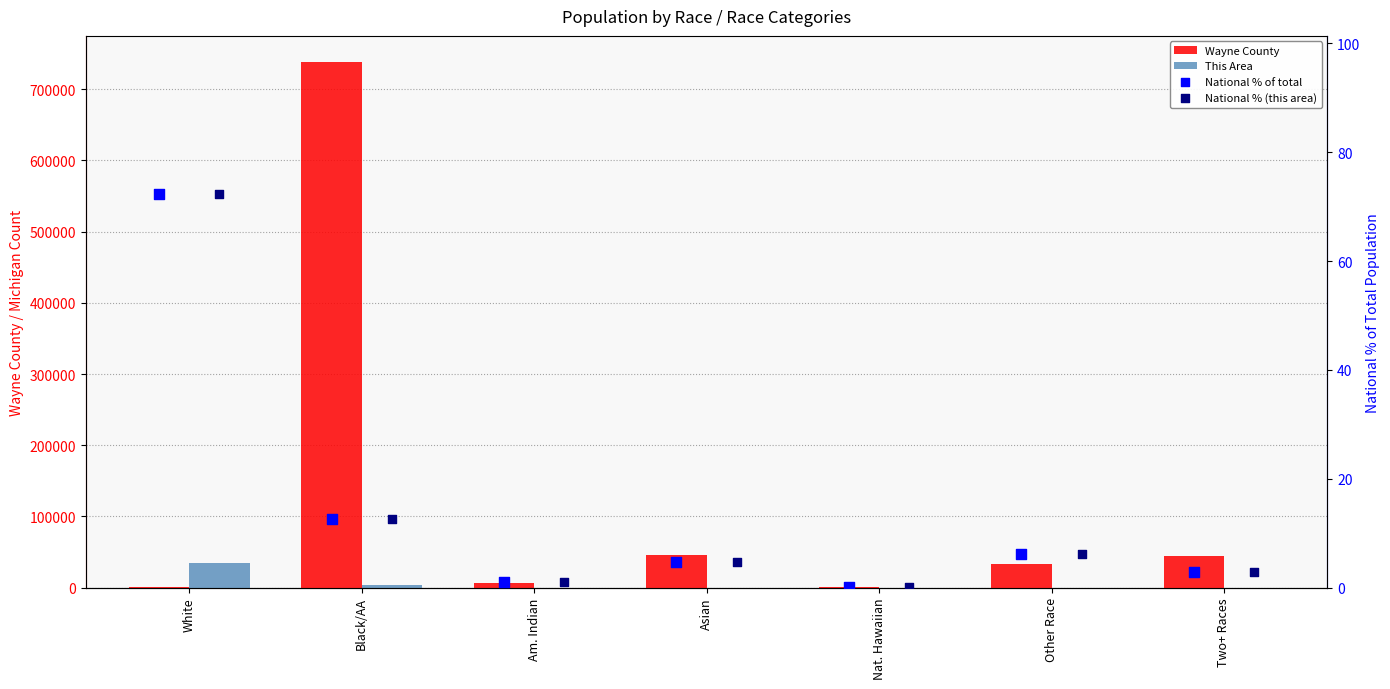

Which series contains the highest Y value?

Wayne County